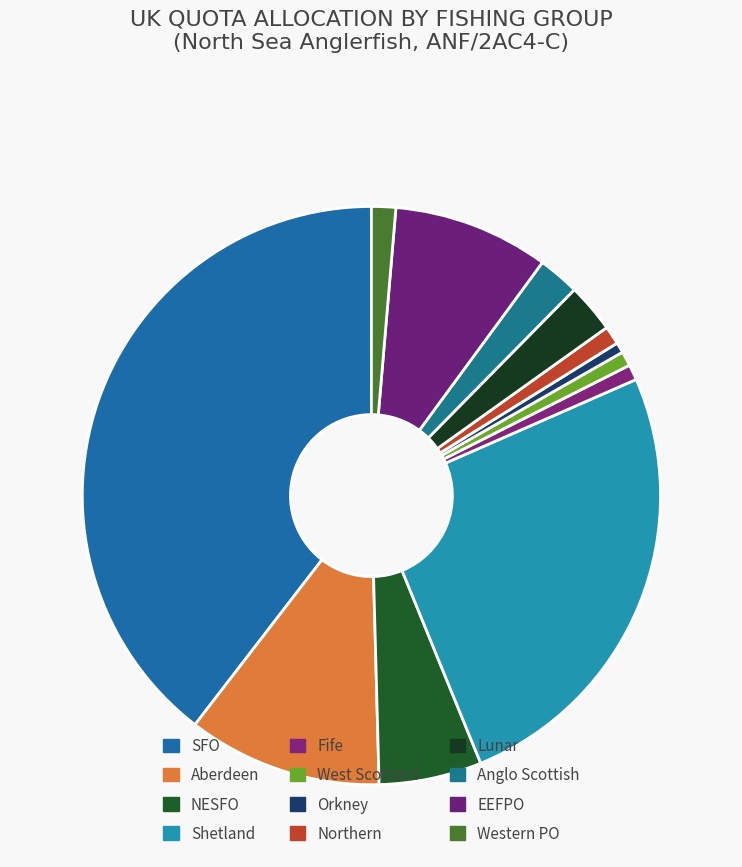

Combined, what portion of the pie is Western PO and Orkney?

1.9%